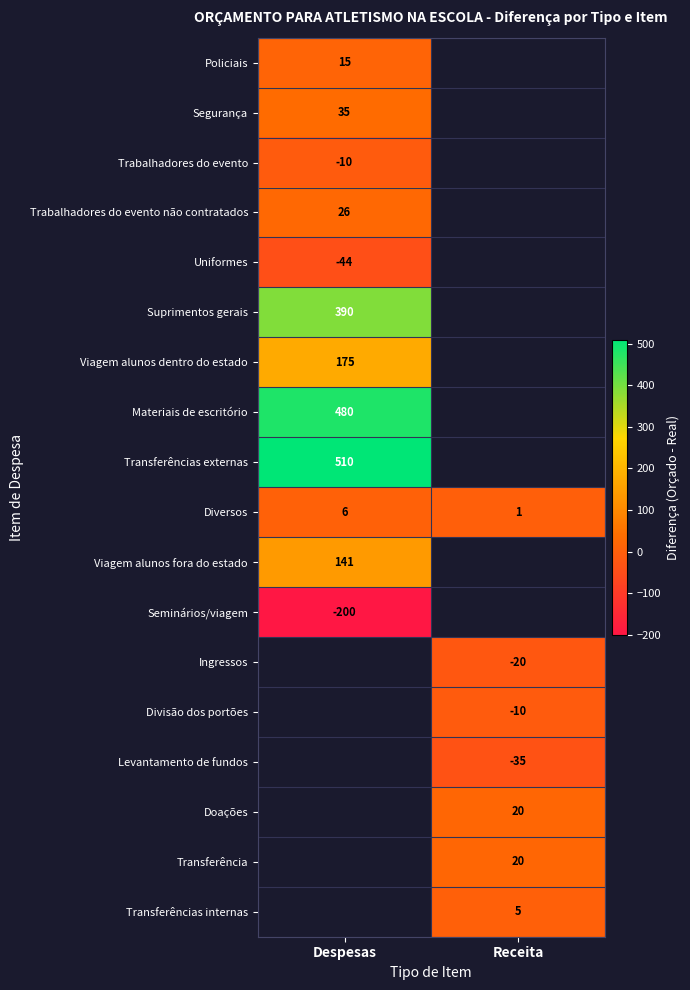

Which label corresponds to the smallest value in the chart?

Despesas